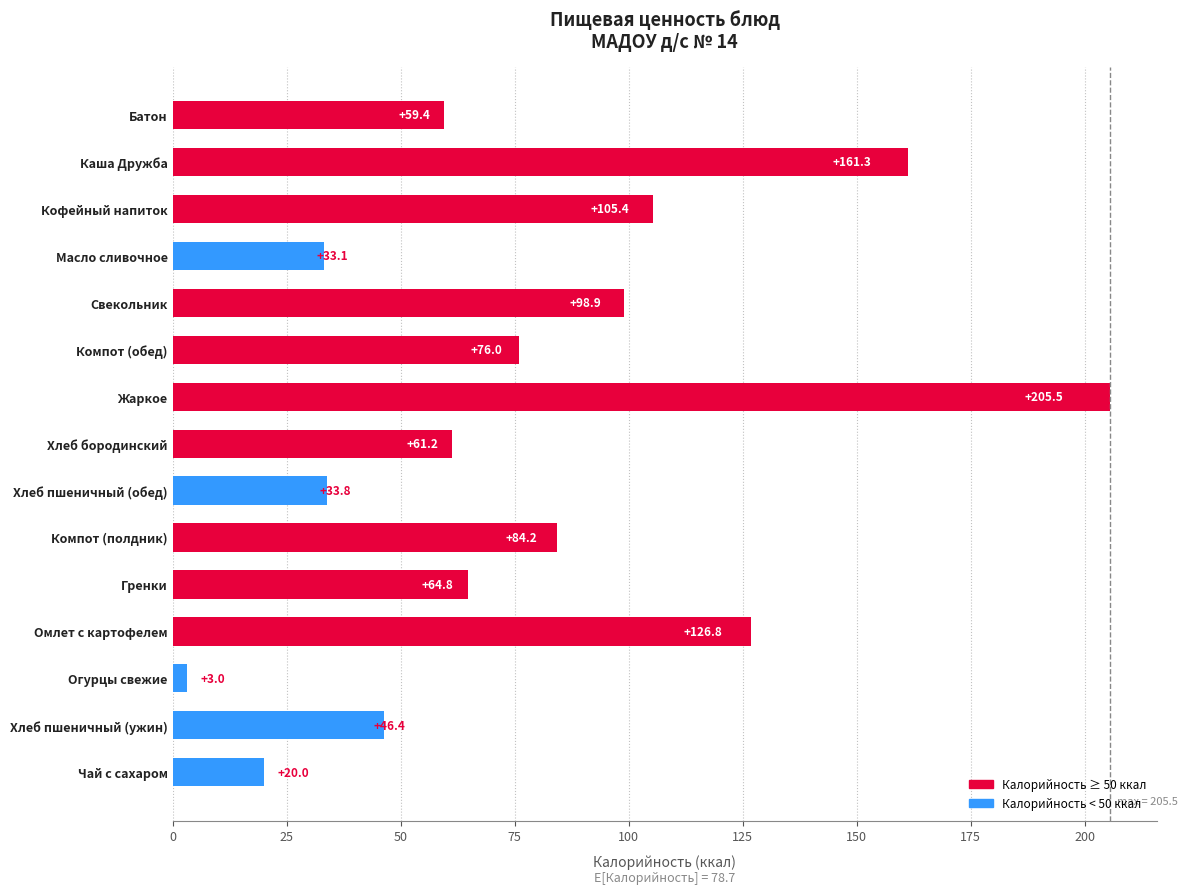

What is the label of the 11th bar from the top?

Гренки